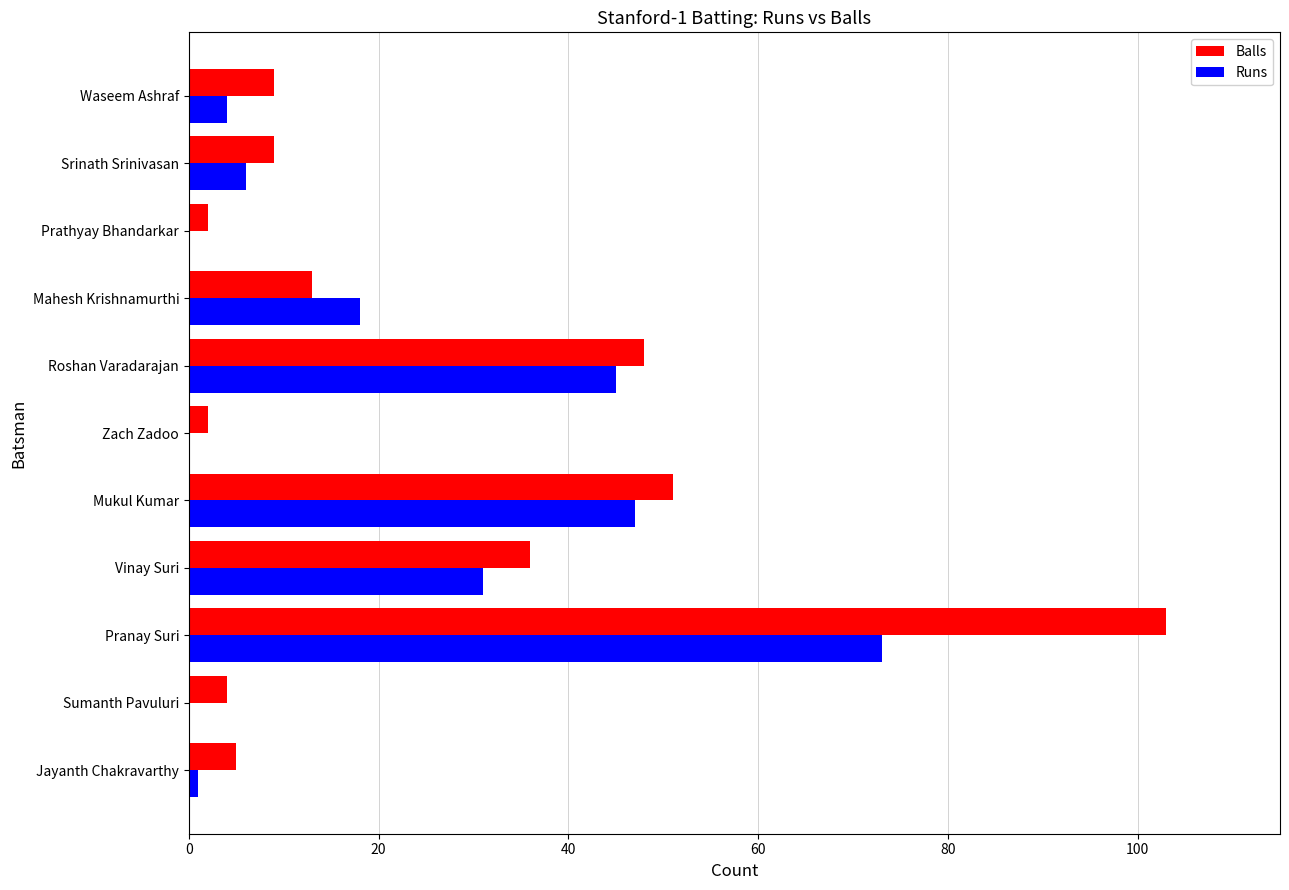

What is the sum of the Runs values at Vinay Suri and Mahesh Krishnamurthi?

49